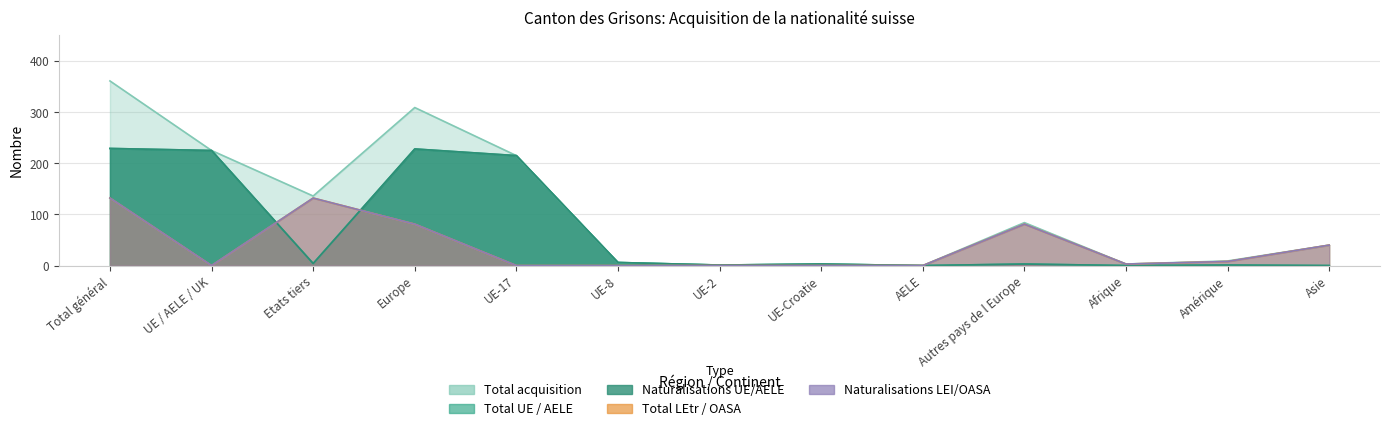

In Total UE/AELE, how many points are lower than both neighbors (excluding endpoints)?

4